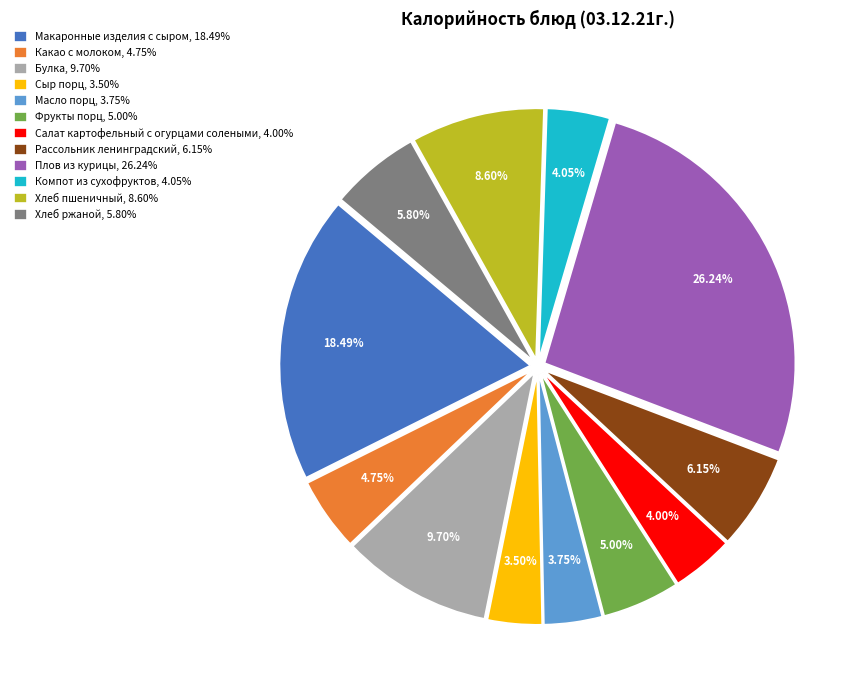

What is the largest slice in the pie chart?

Плов из курицы